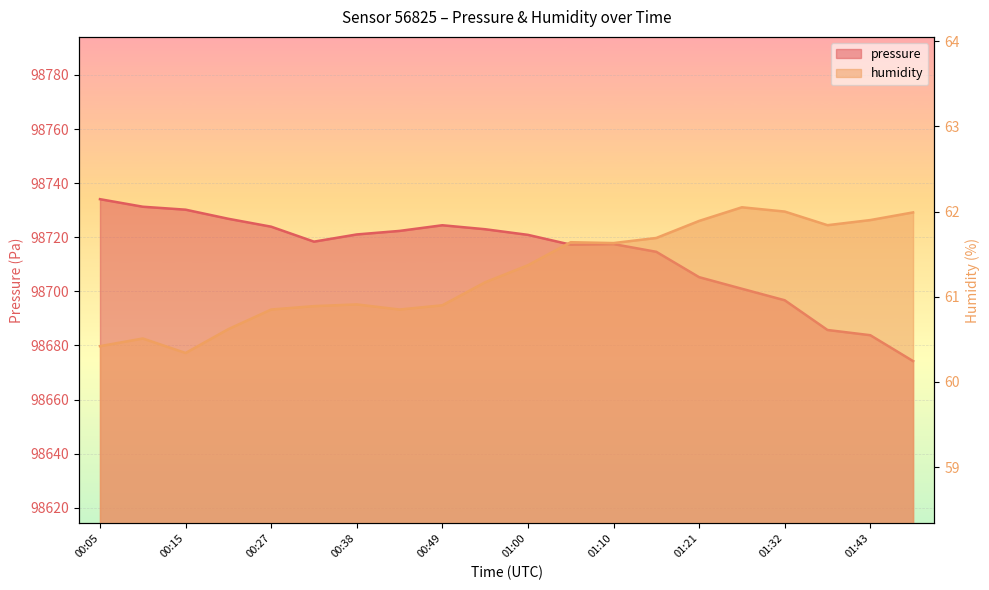

Which series changed the most between 00:27 and 01:21?

pressure